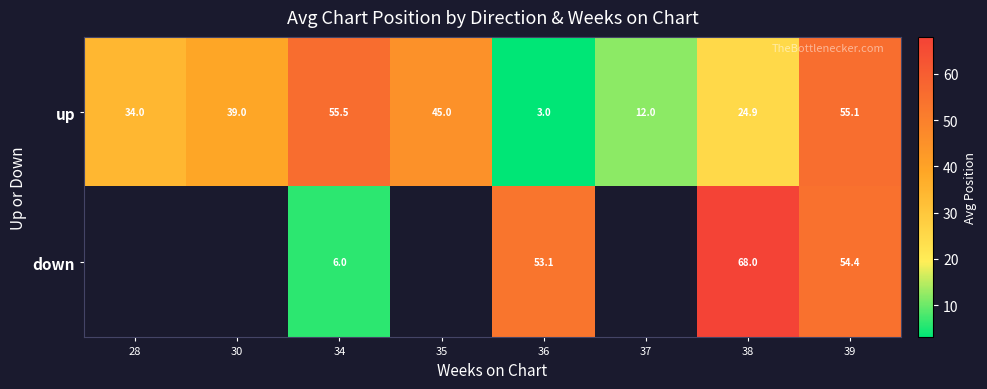

What is the total value across all series at 39?

109.5